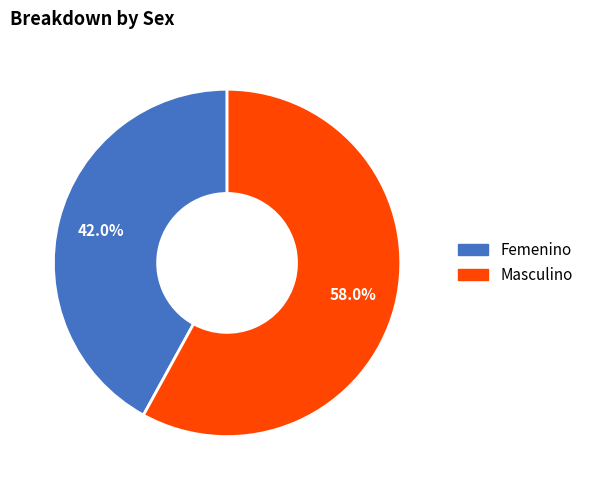

Is it true that Femenino is 42% of the pie?

True